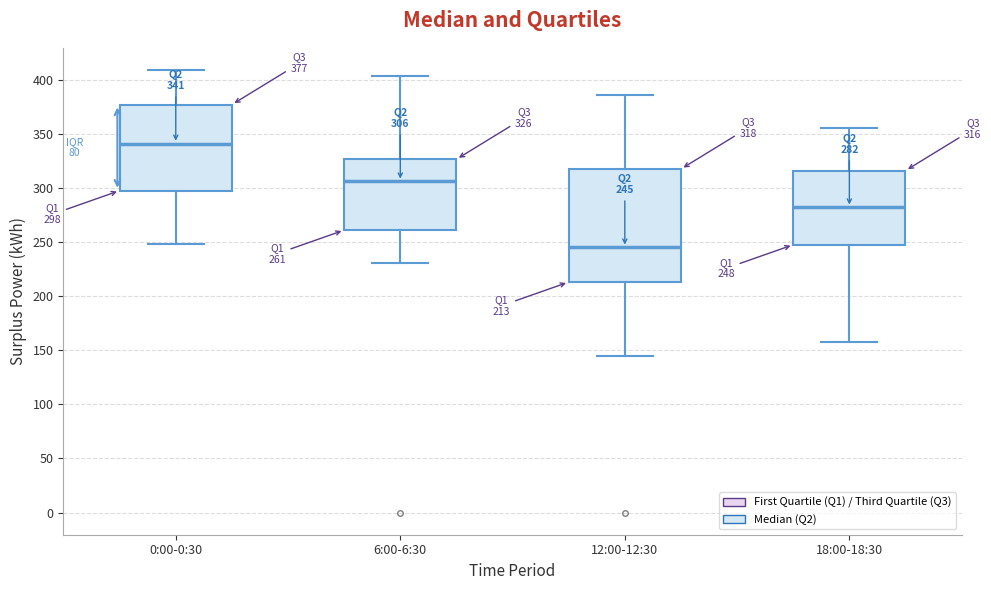

Which box's median line is the lowest?

12:00-12:30